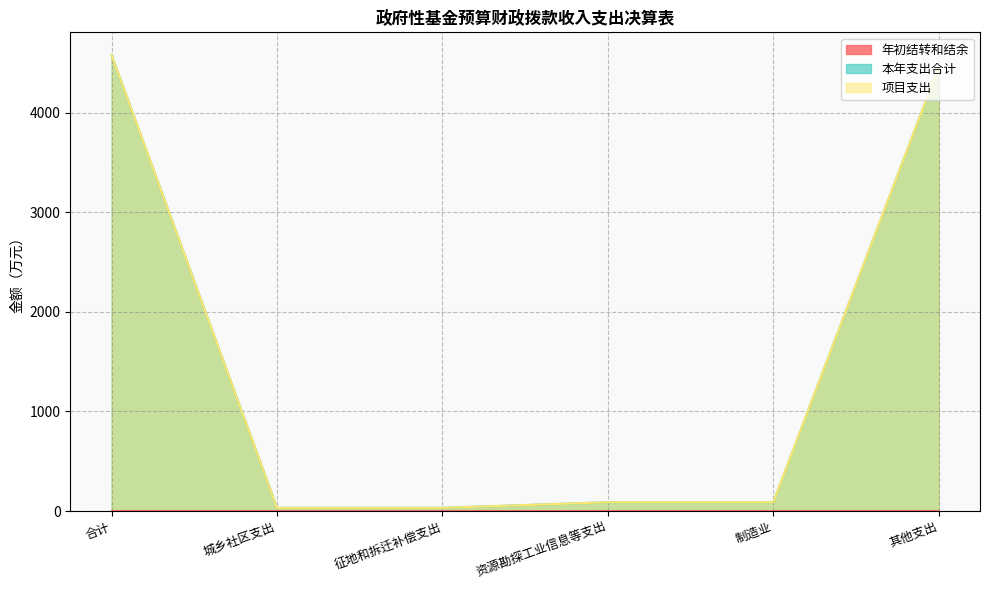

How many categories are shown in the chart?

6